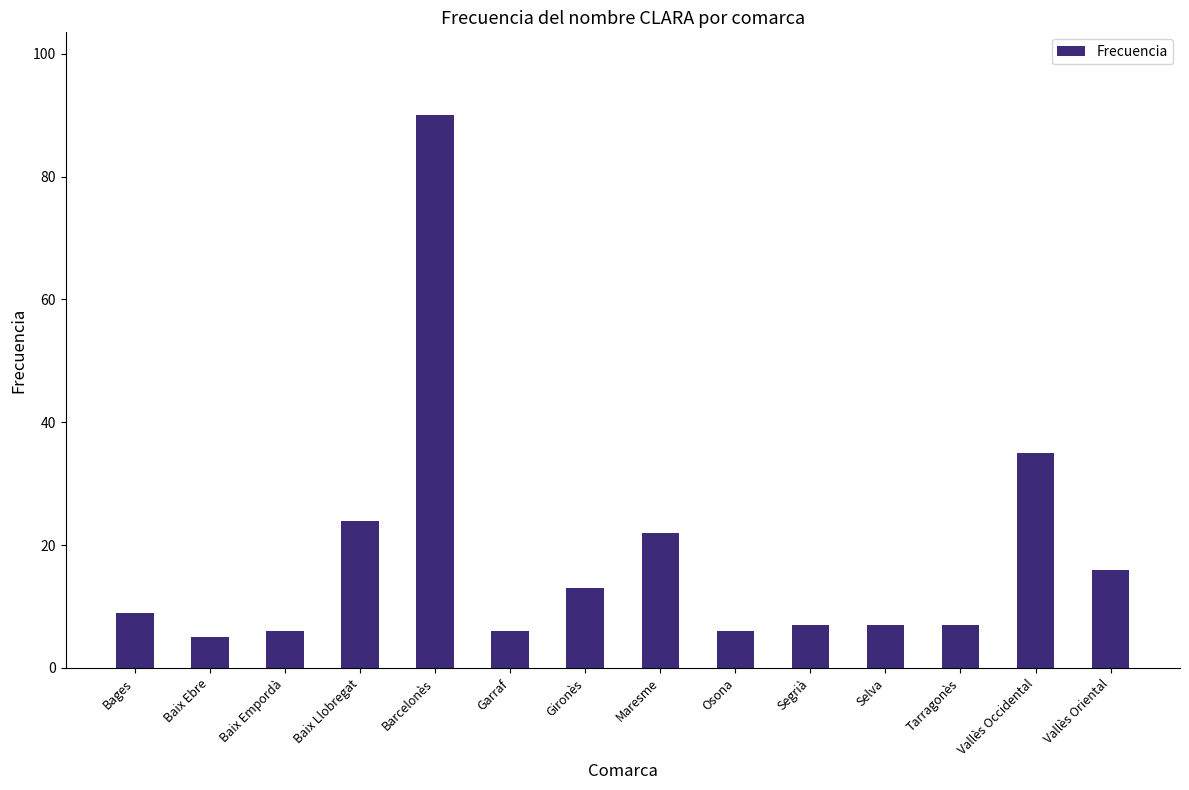

What is the average value?

18